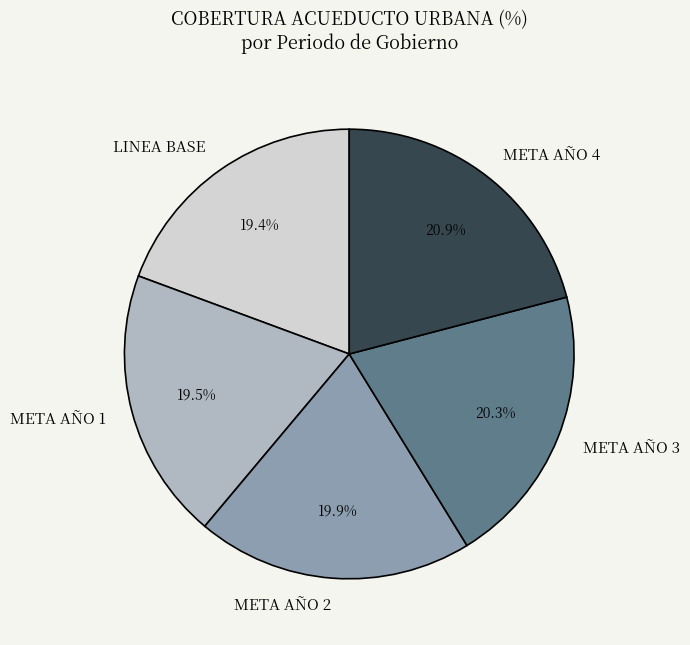

Is it true that META AÑO 4 is 21% of the pie?

True